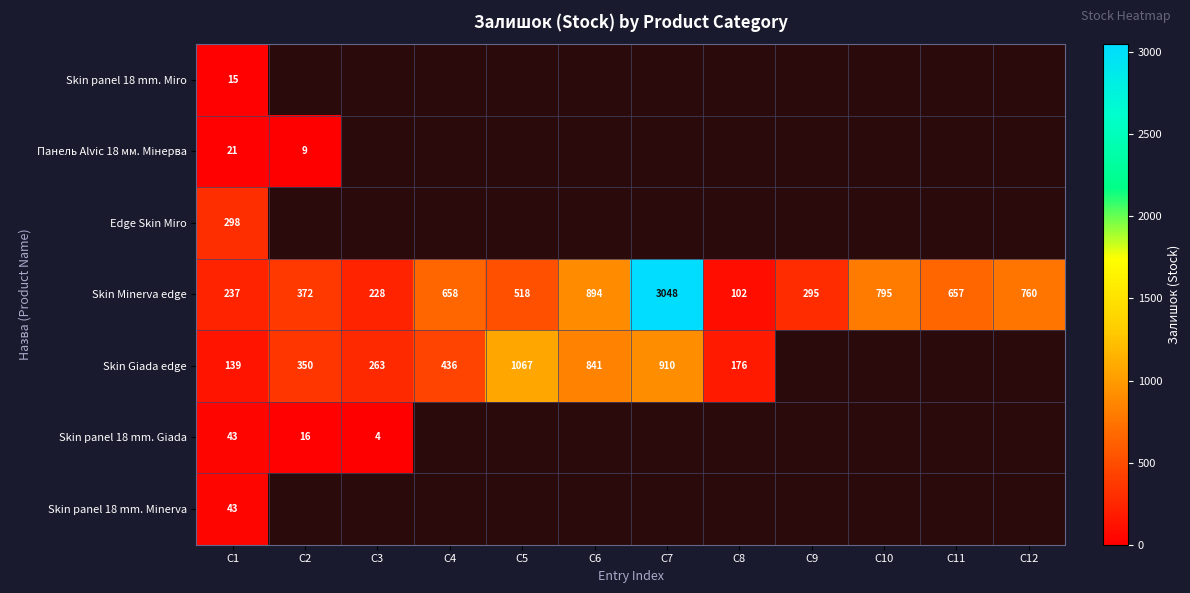

Read the Skin Minerva edge value at C11.

657